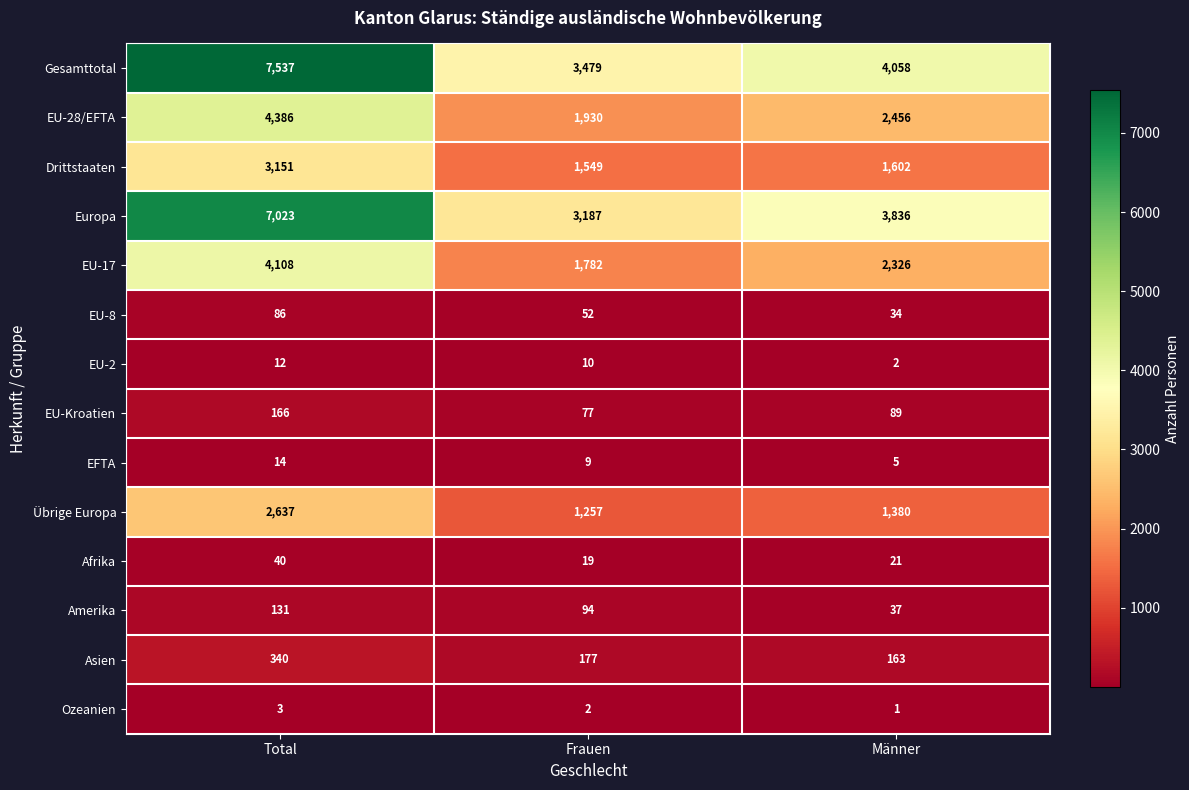

What is the total value across all series at Total?

29634